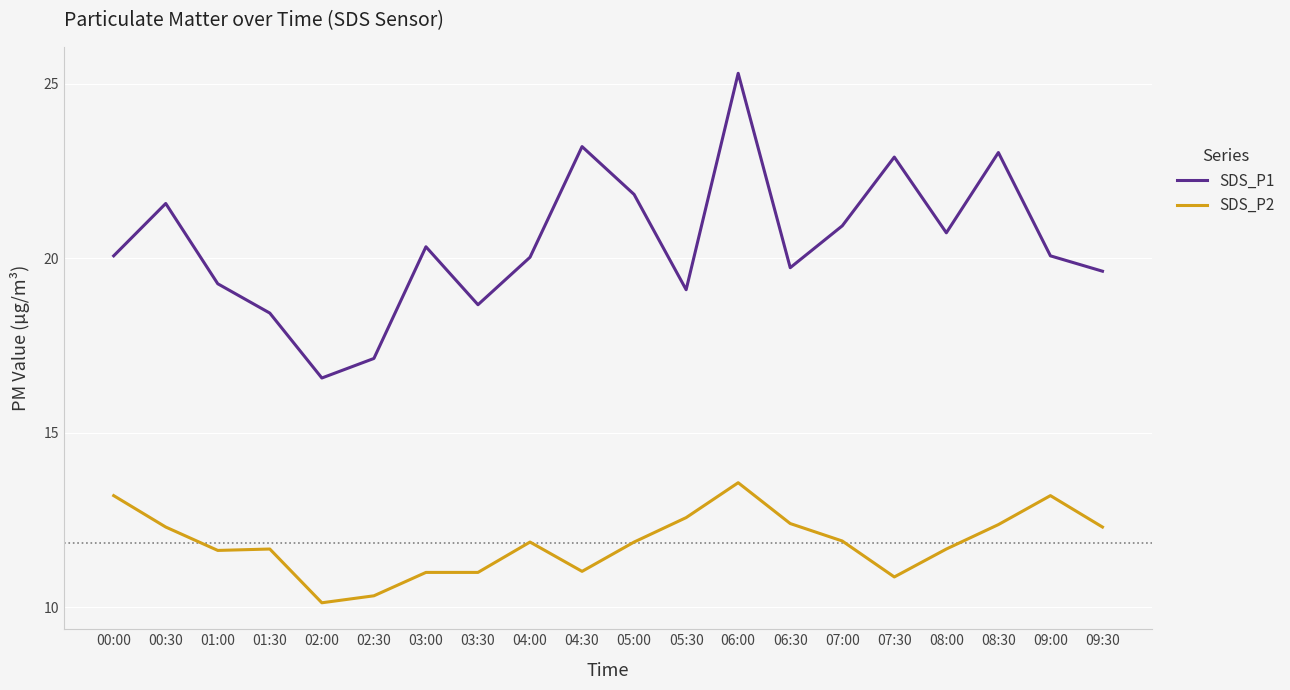

Does the chart have visible grid lines?

Yes